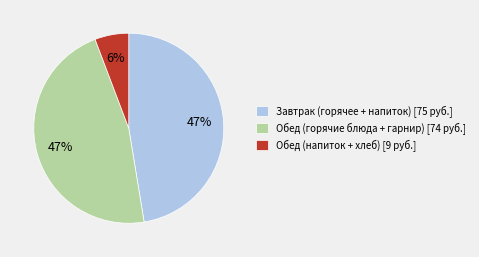

Which has a higher value, Обед (напиток + хлеб) [9 руб.] or Обед (горячие блюда + гарнир) [74 руб.]?

Обед (горячие блюда + гарнир) [74 руб.]